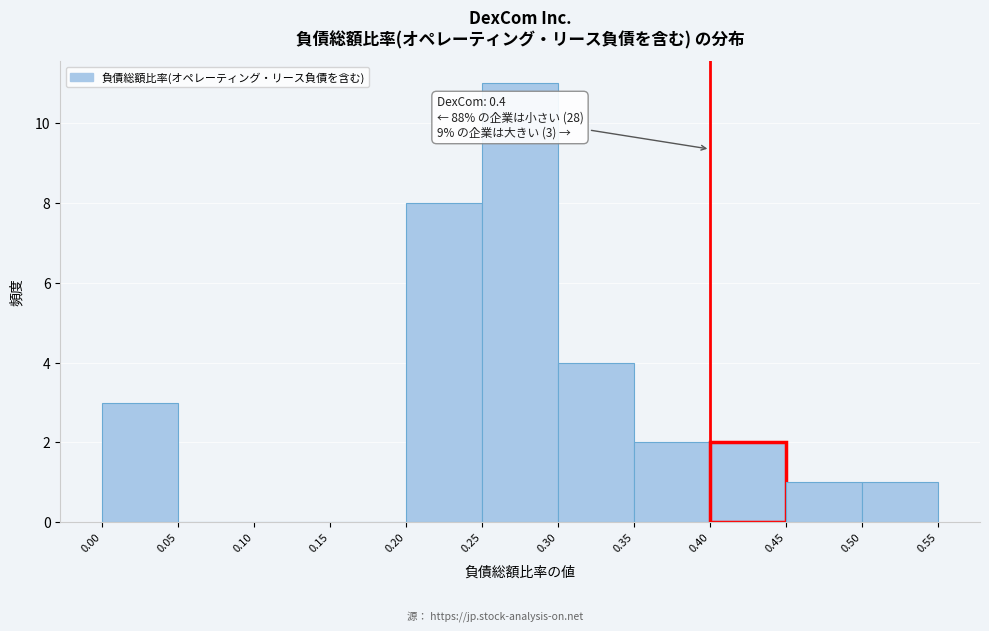

Over which range of the x-axis is the bar tallest?

0.25 to 0.30